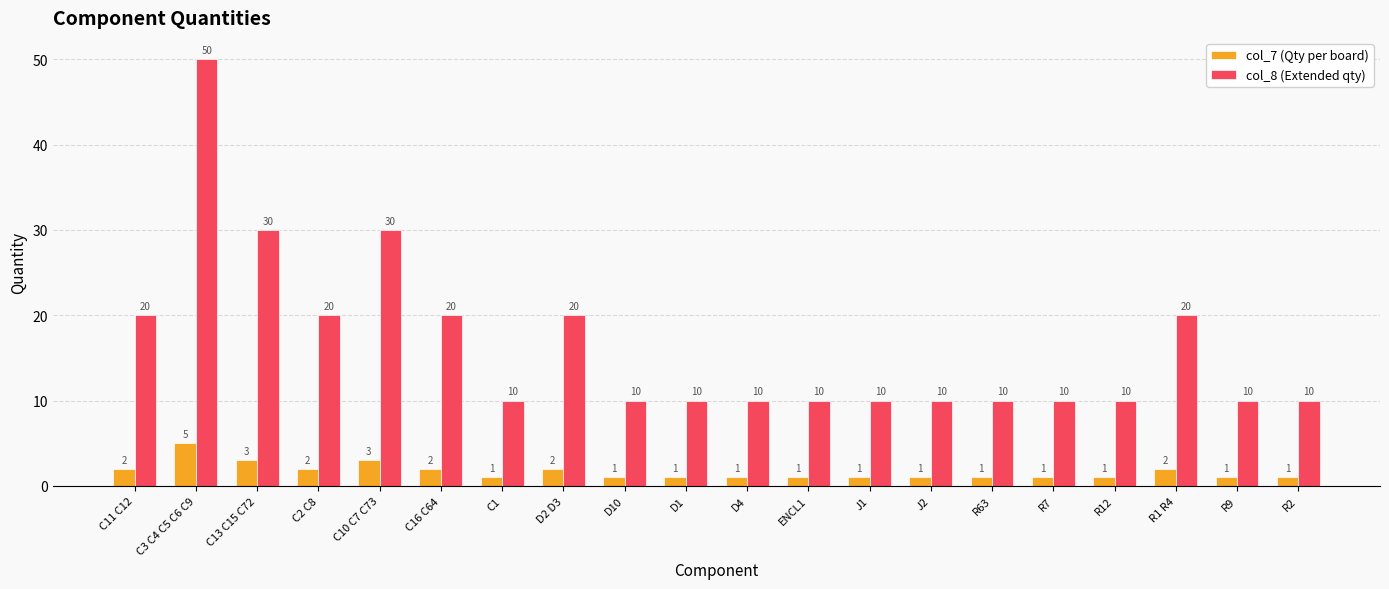

At which category is the sum across all series the highest?

C3 C4 C5 C6 C9